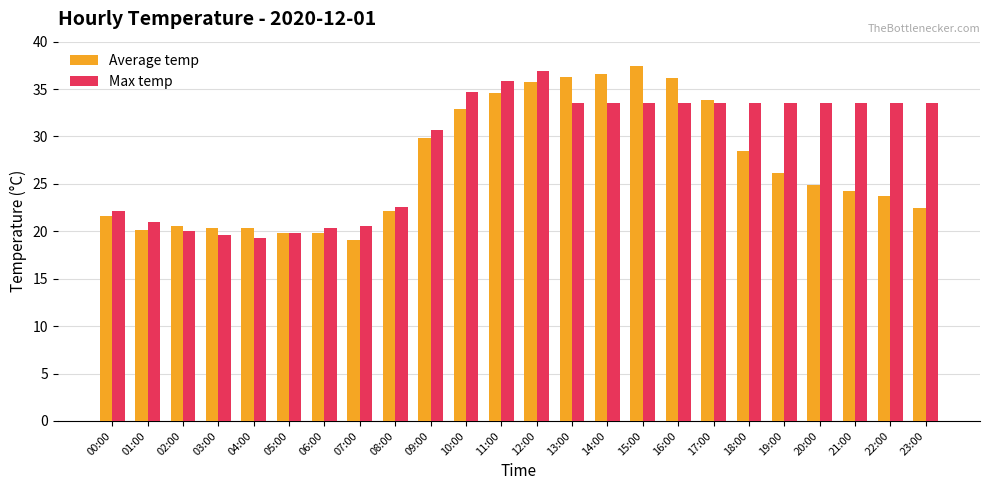

Which category has the highest value across all series?

15:00